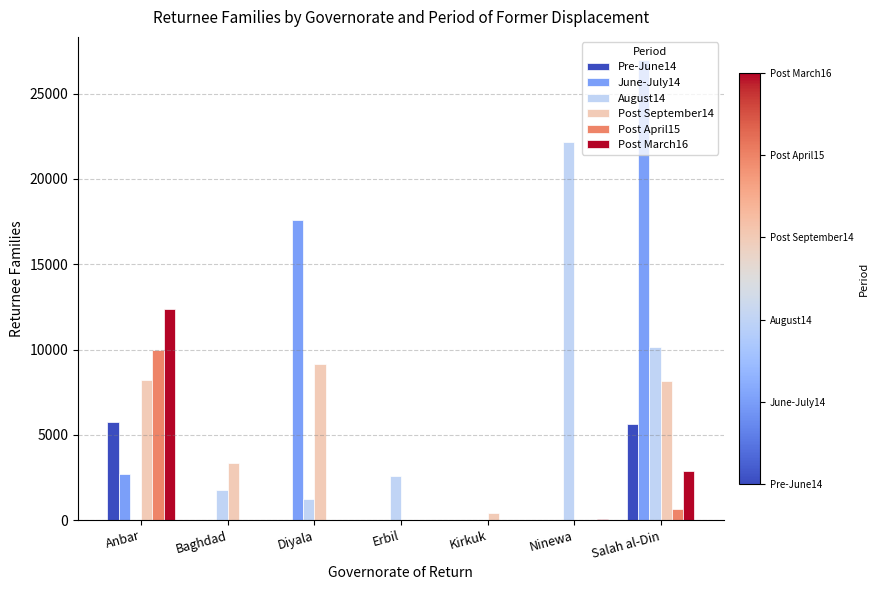

What is the sum of all Post September14 values?

29253